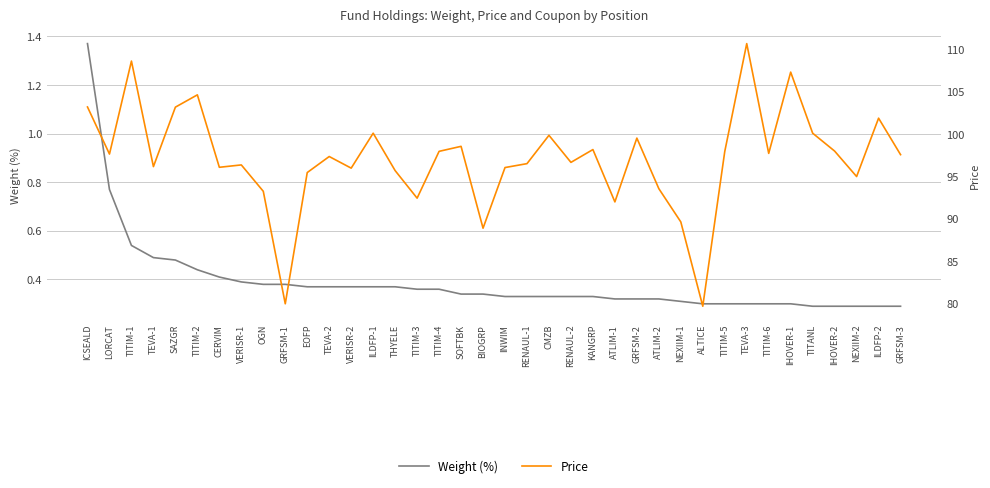

What is the difference between the highest and lowest values at TEVA-3?

110.4